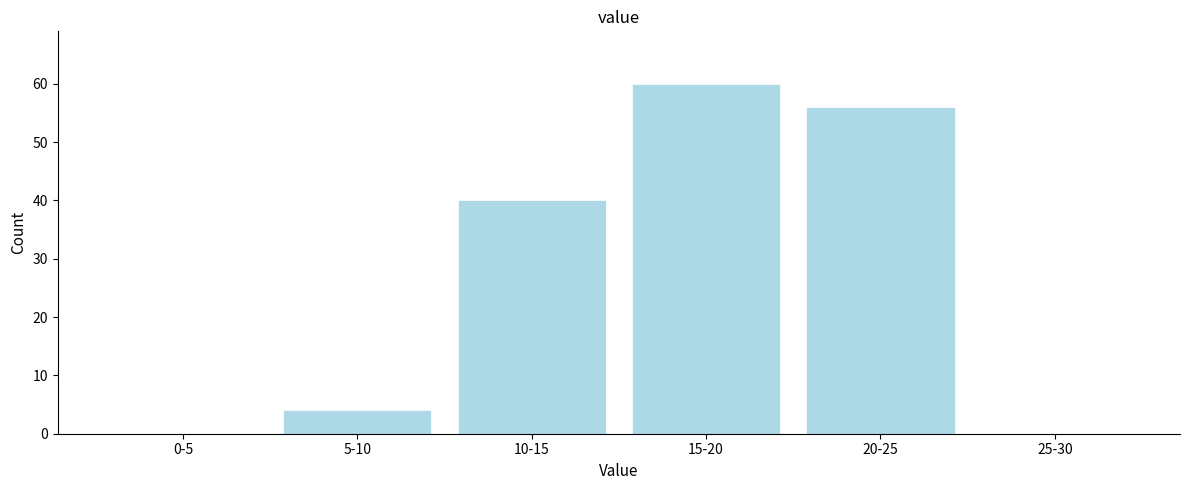

Reading left to right, transcribe all the data shown in this chart.

0-5=0	5-10=4	10-15=40	15-20=60	20-25=56	25-30=0